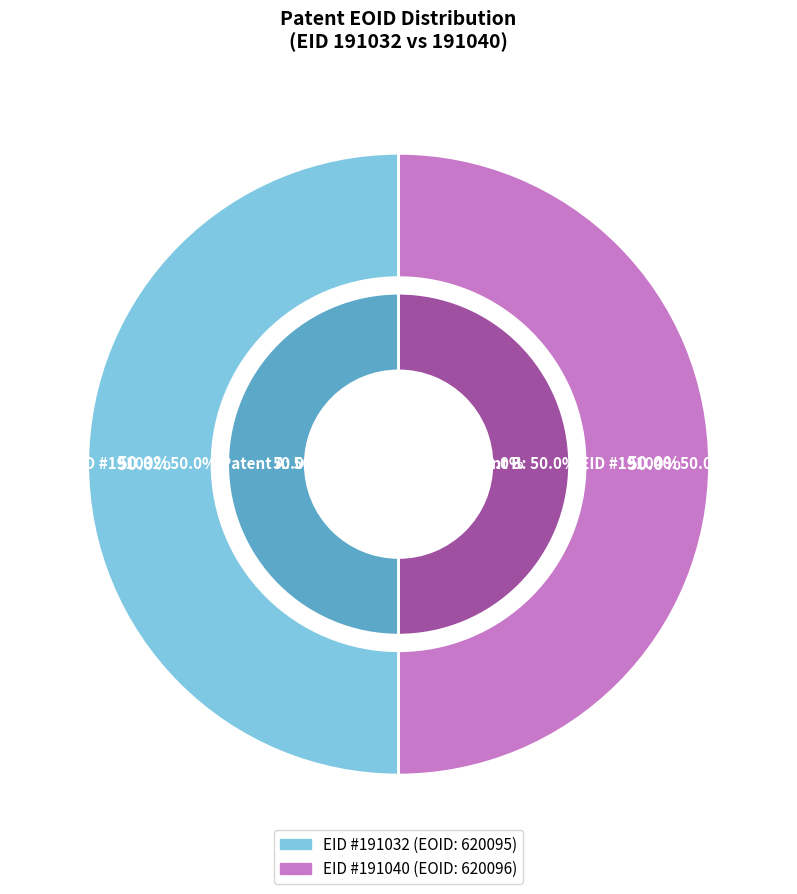

Combined, do 191040 and 191032 account for over 50%?

Yes